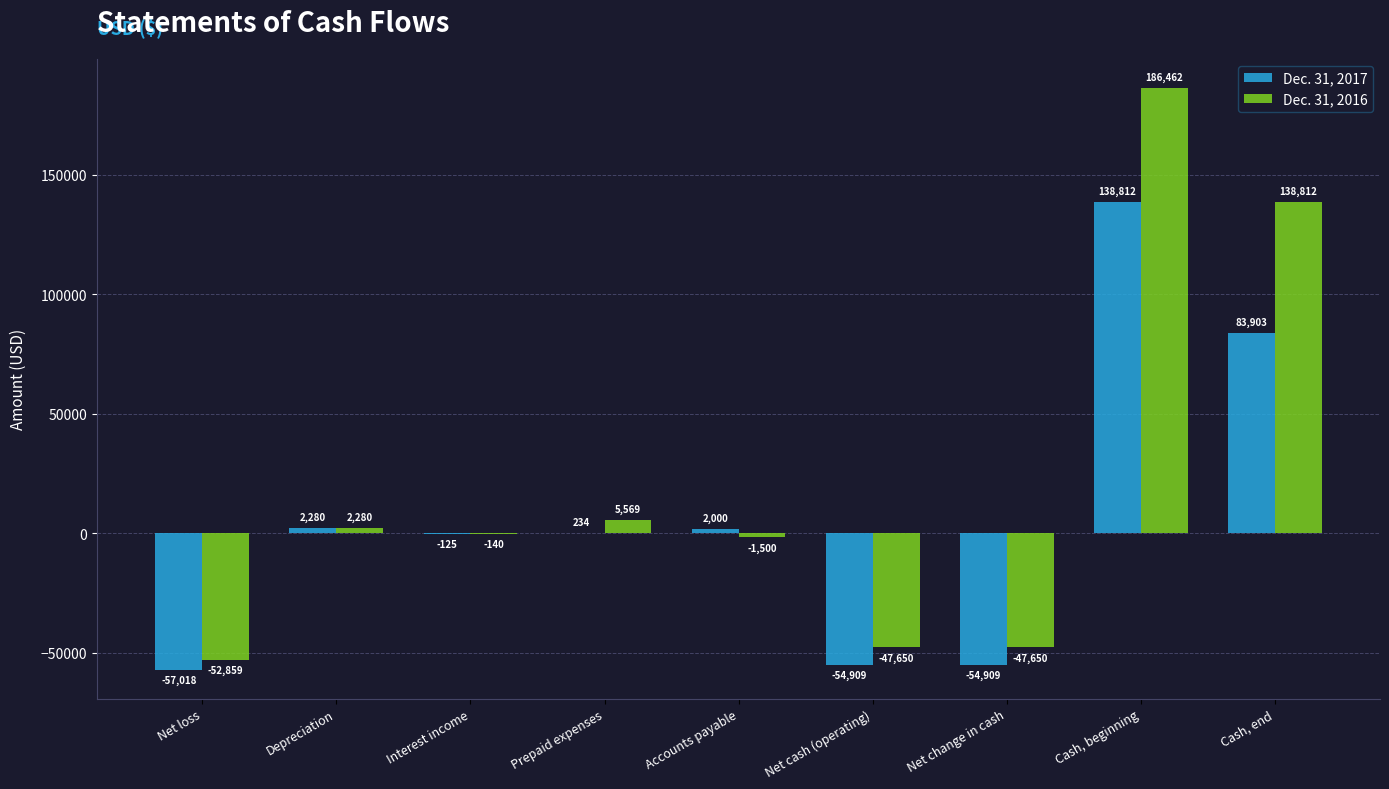

The Dec. 31, 2016 series shows -1500 at Accounts payable. True or false?

True